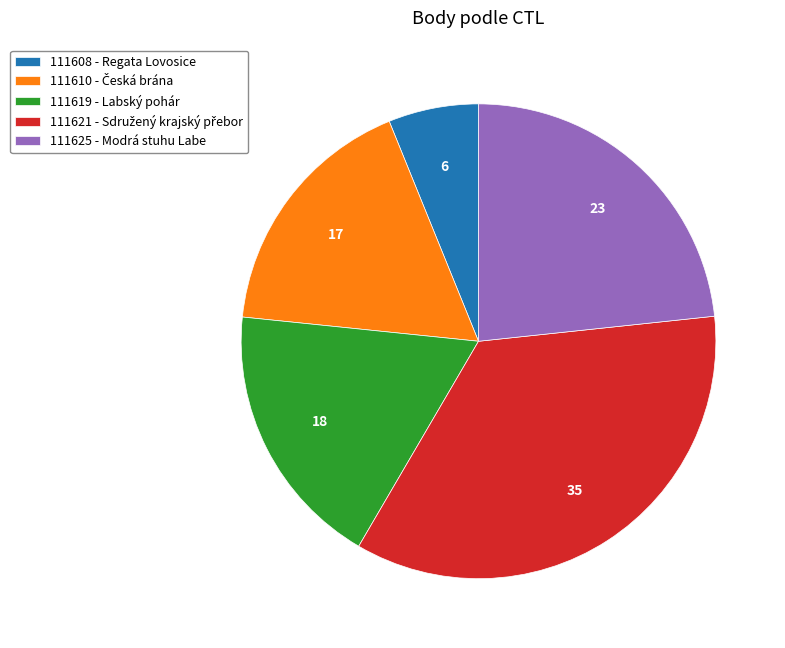

Is there any slice that represents more than half of the pie?

No